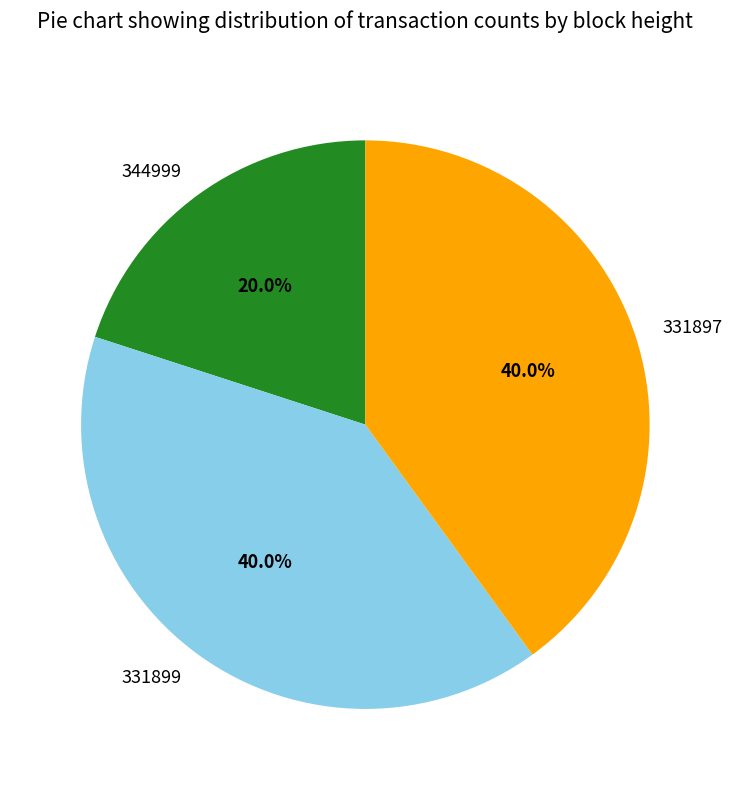

To the nearest percent, what is the average slice percentage?

33%